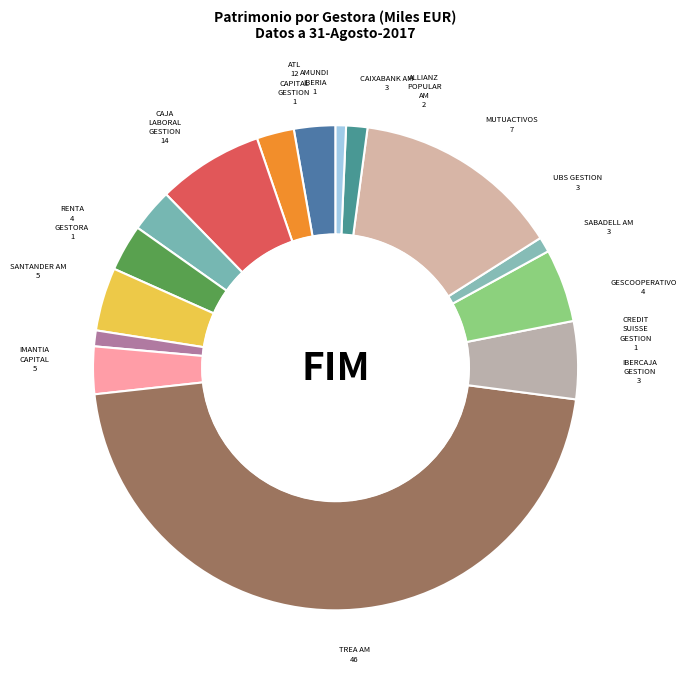

True or false: CAIXABANK AM accounts for 3% of the total.

True